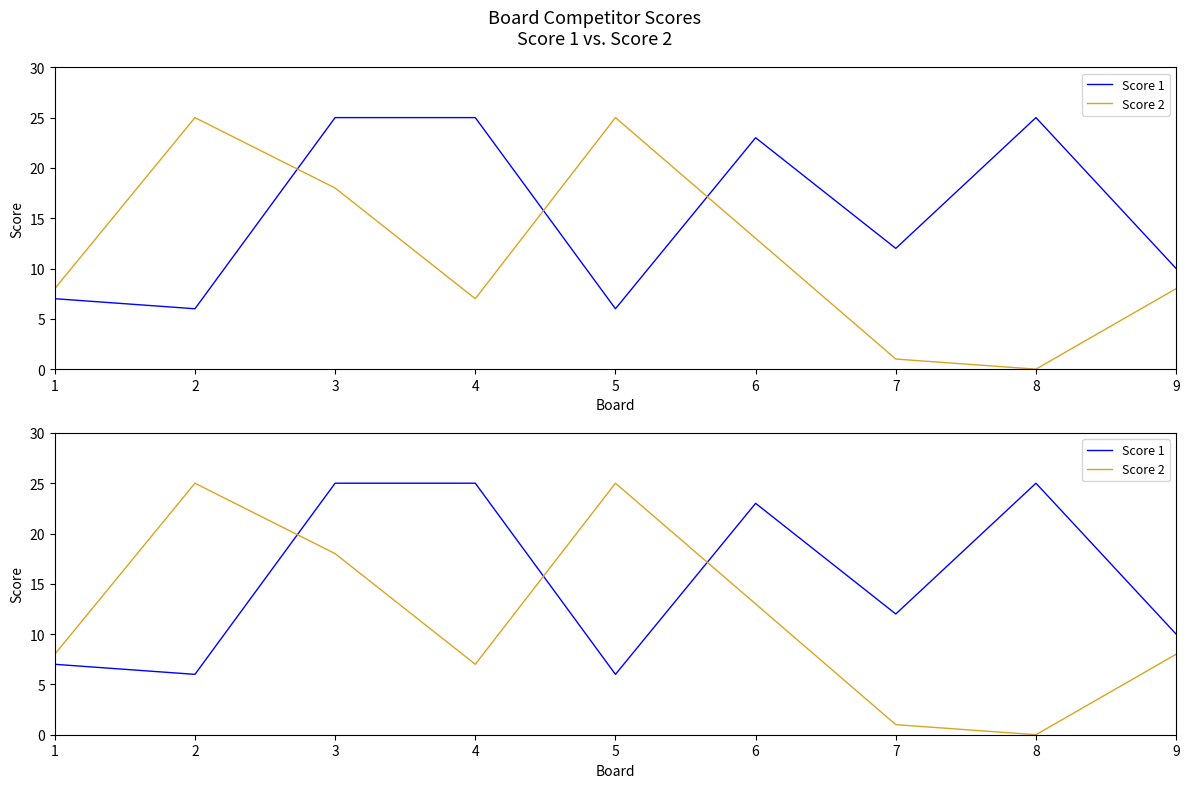

How many positive values does the Score 2 series have?

8